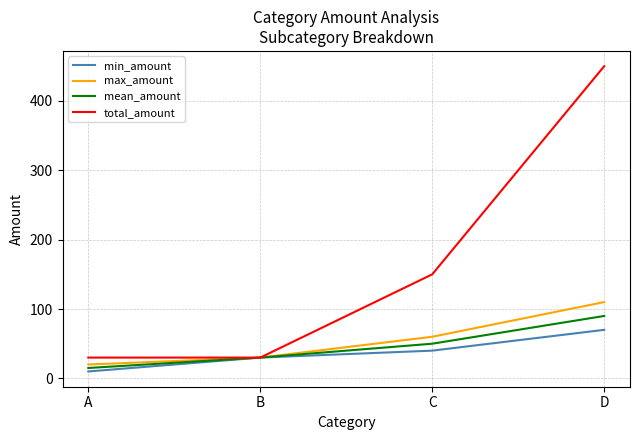

Which category has the lowest value in the mean_amount series?

A